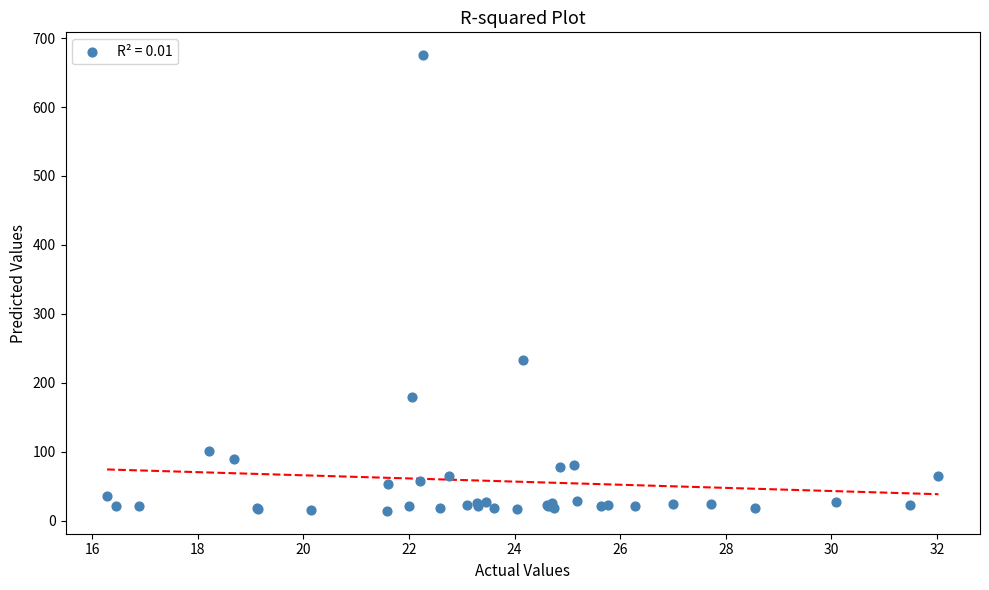

What Y value in the scatter plot is closest to 344?

233.7